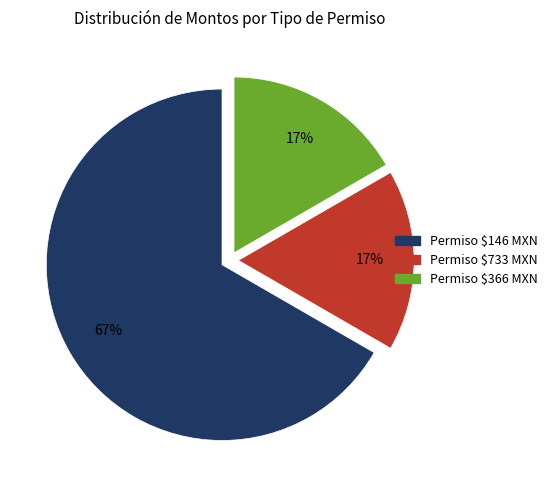

To the nearest percent, what is the average slice percentage?

33%